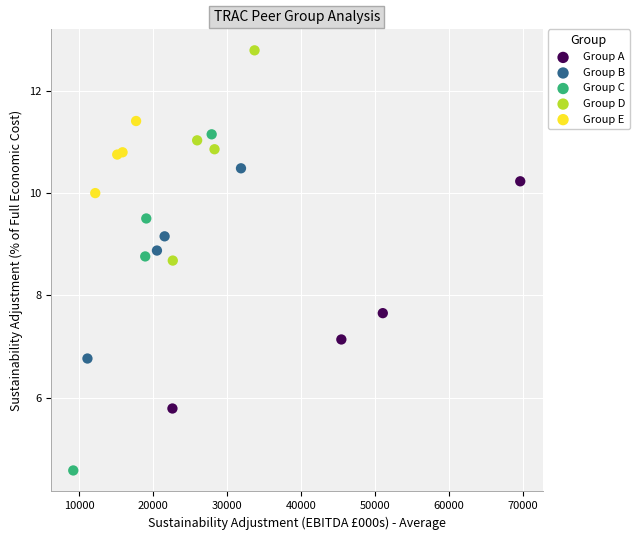

Which series contains the lowest Y value?

Group C